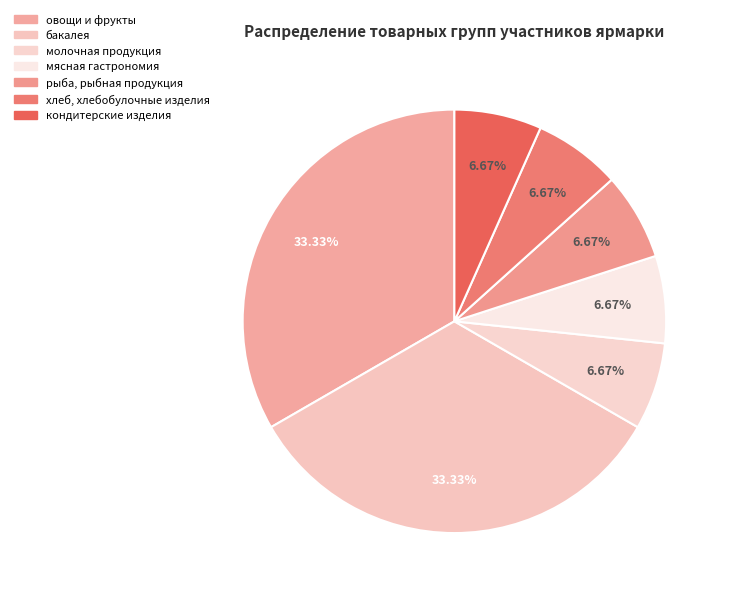

Count the number of slices in the pie.

7